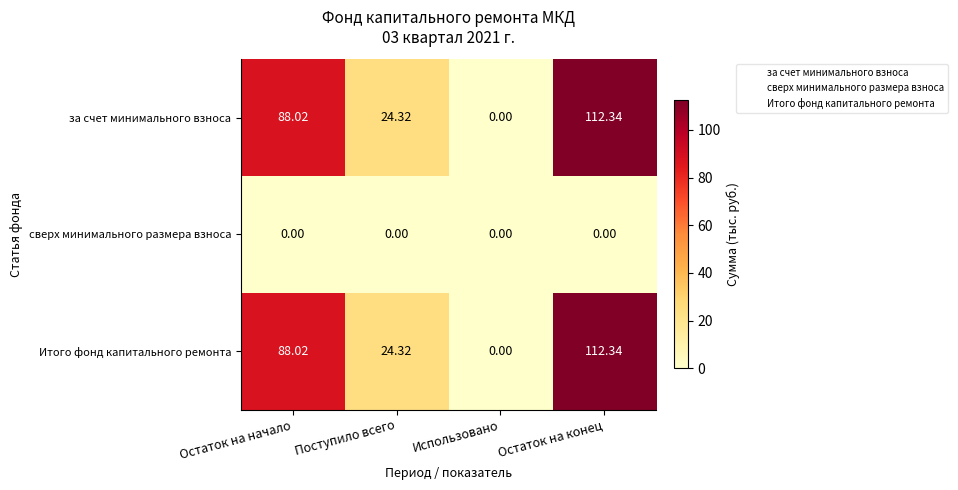

List the labels in order of за счет минимального взноса value, smallest first.

Использовано, Поступило всего, Остаток на начало, Остаток на конец